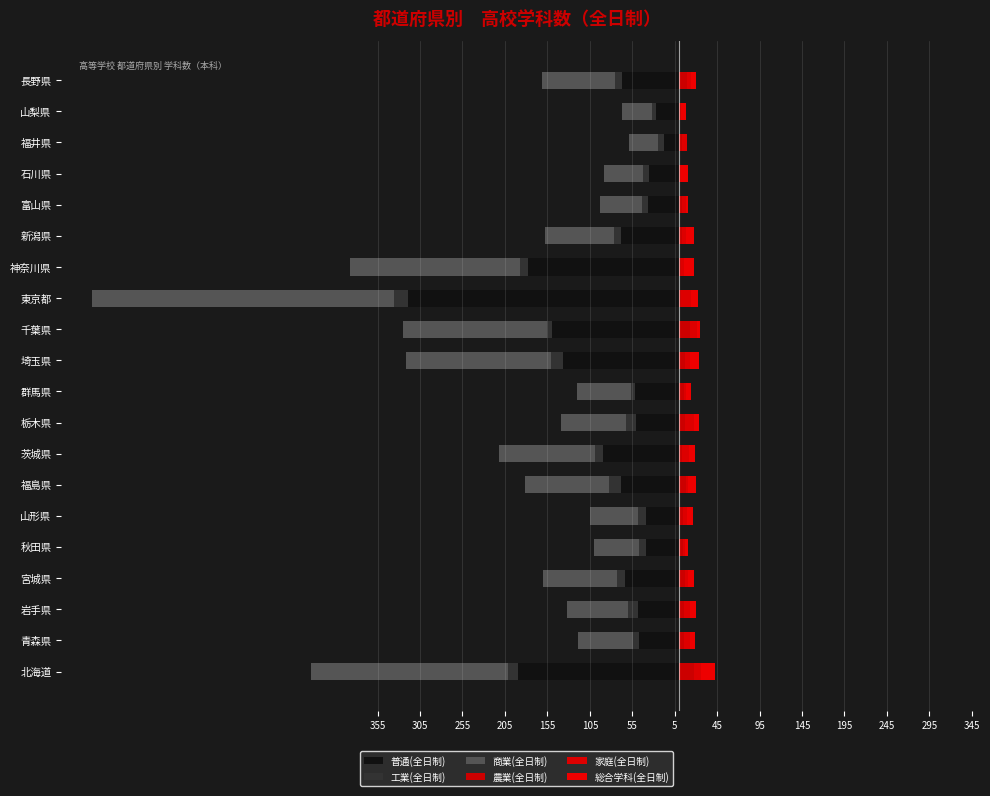

Between 宮城県 and 福島県, which is larger?

宮城県